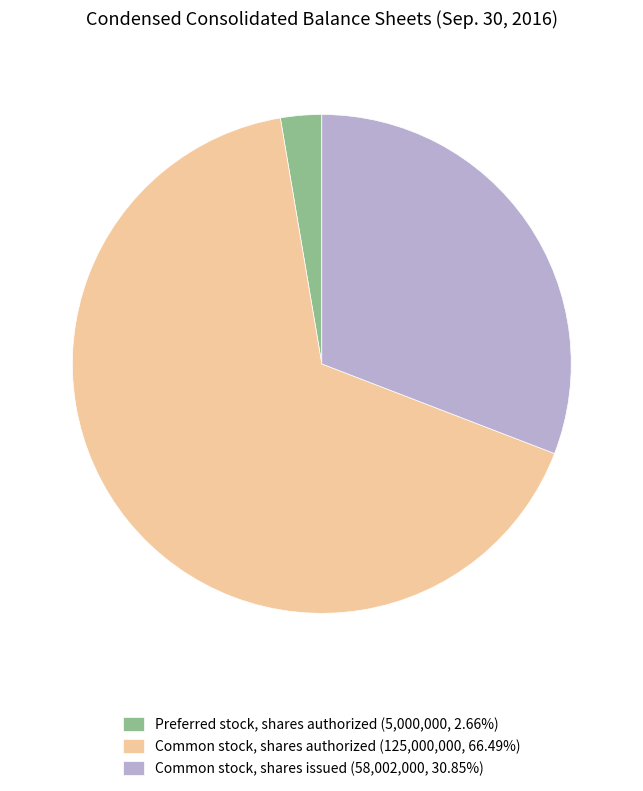

Combined, do Preferred stock, shares authorized (5,000,000, 2.66%) and Common stock, shares authorized (125,000,000, 66.49%) account for over 50%?

Yes